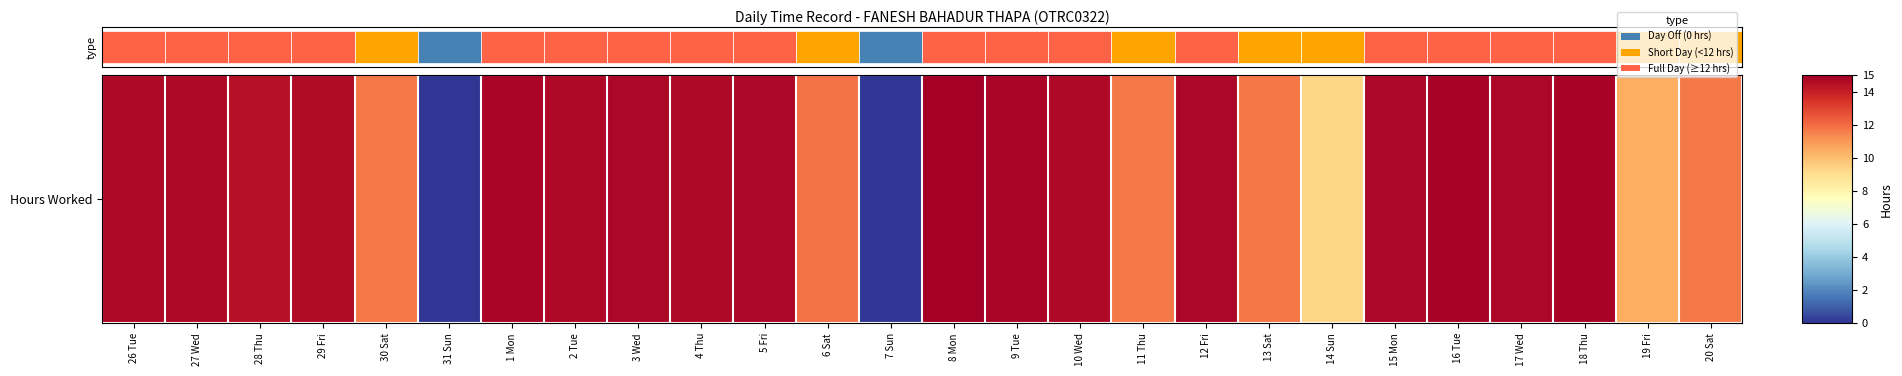

Reading left to right, transcribe all the data shown in this chart.

14.7	14.7	14.4	14.6	11.7	0.0	14.8	14.7	14.8	14.7	14.8	11.8	0.0	15.0	14.8	14.7	11.7	14.8	11.8	9.3	14.8	14.8	14.7	14.8	10.4	11.7